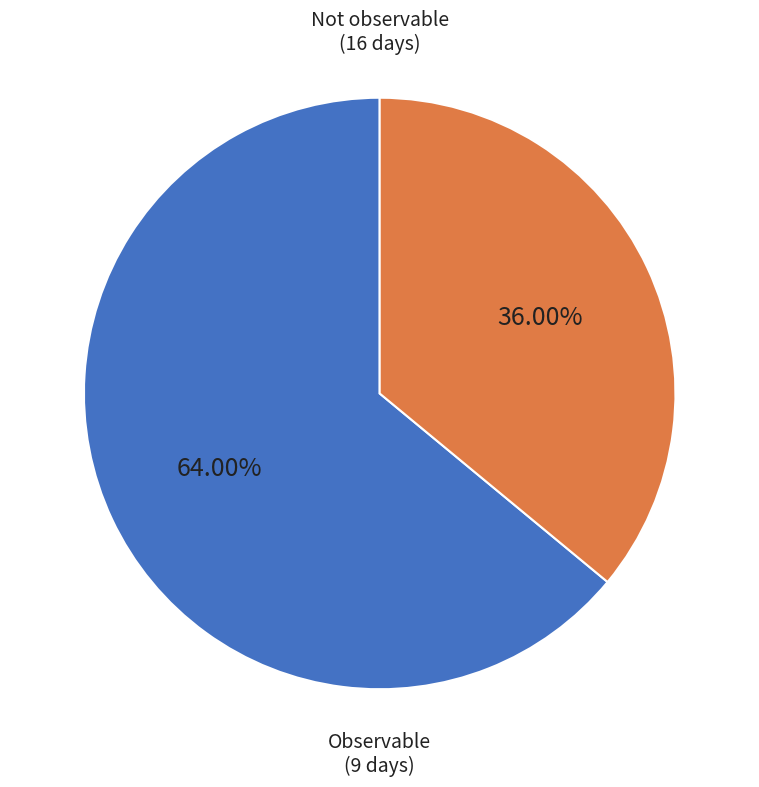

Is there any slice that represents more than half of the pie?

Yes